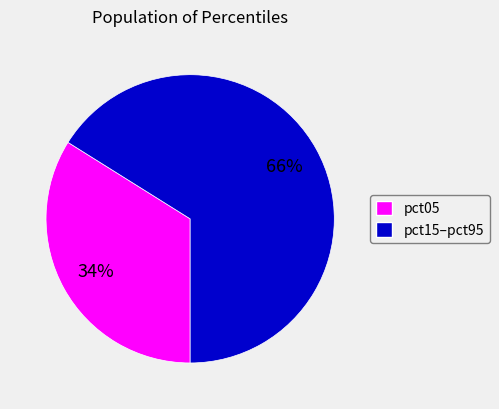

How many segments does this pie chart have?

2